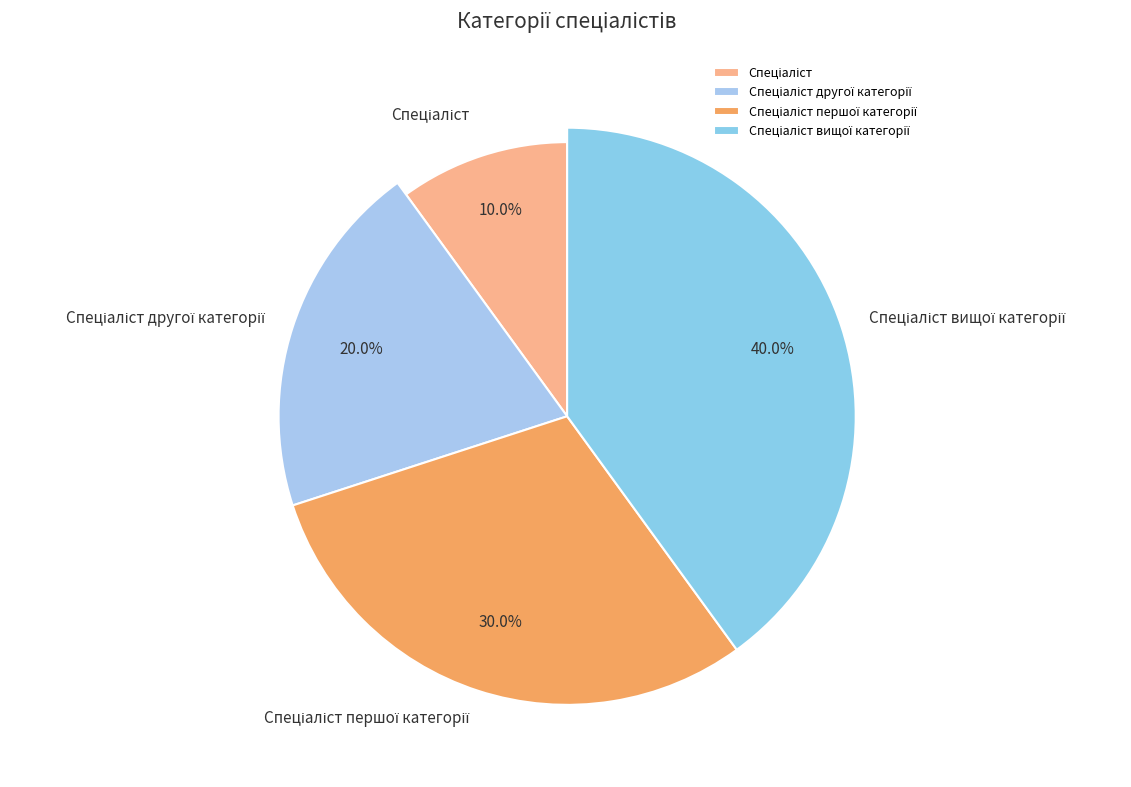

Count the number of slices in the pie.

4